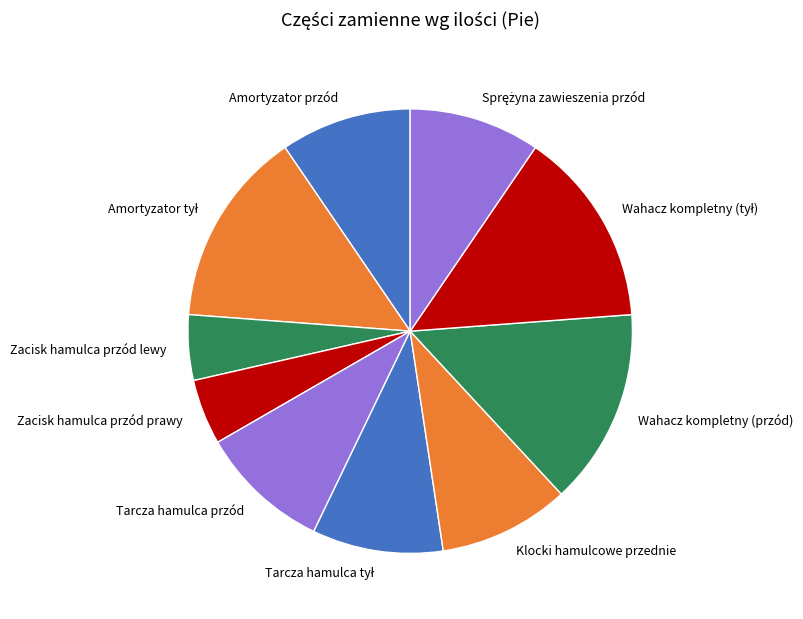

True or false: Amortyzator przód accounts for 20% of the total.

False